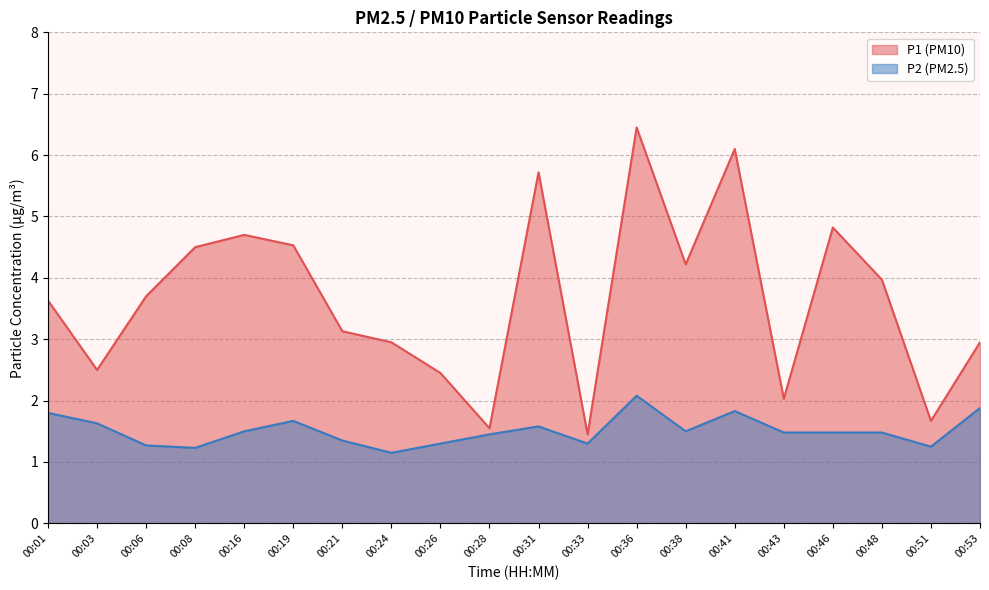

Where does the P1 series first go above 3?

00:01